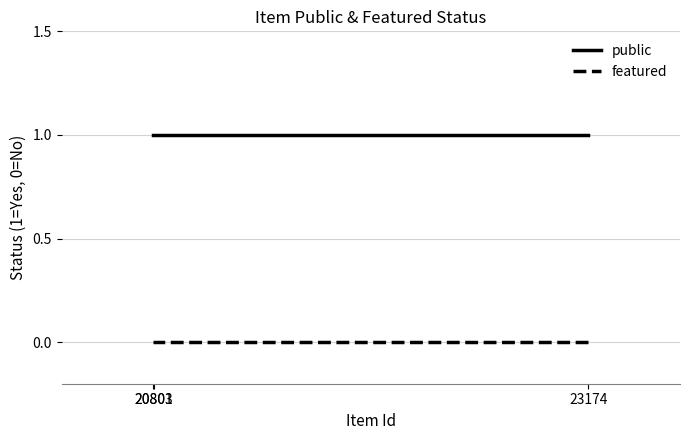

The value of public at 23174 is 1. True or false?

False